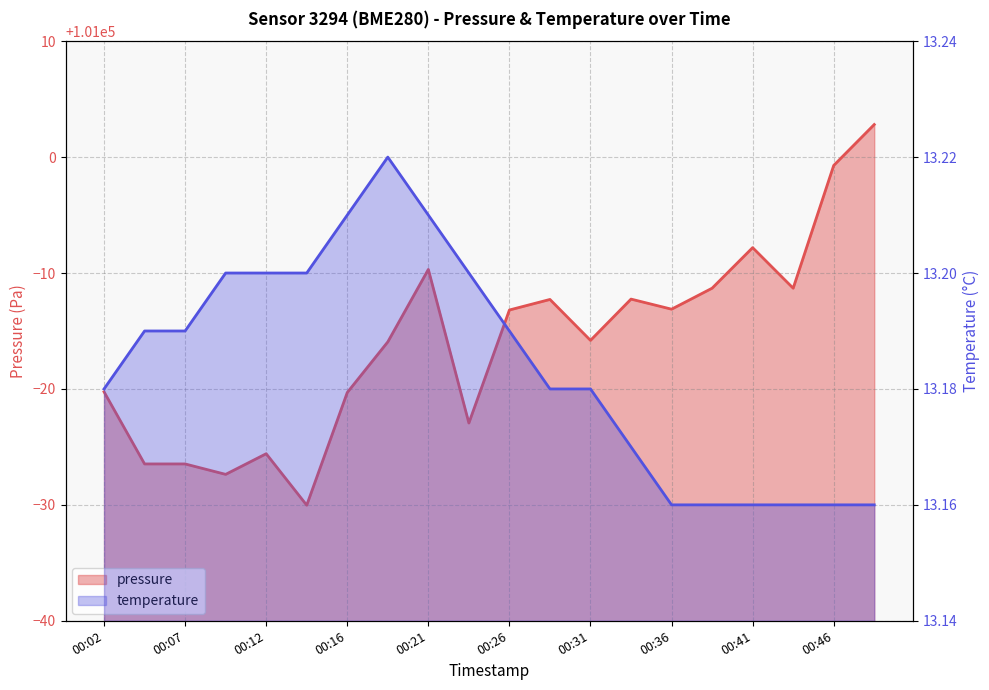

True or false: pressure and temperature intersect in this chart.

False